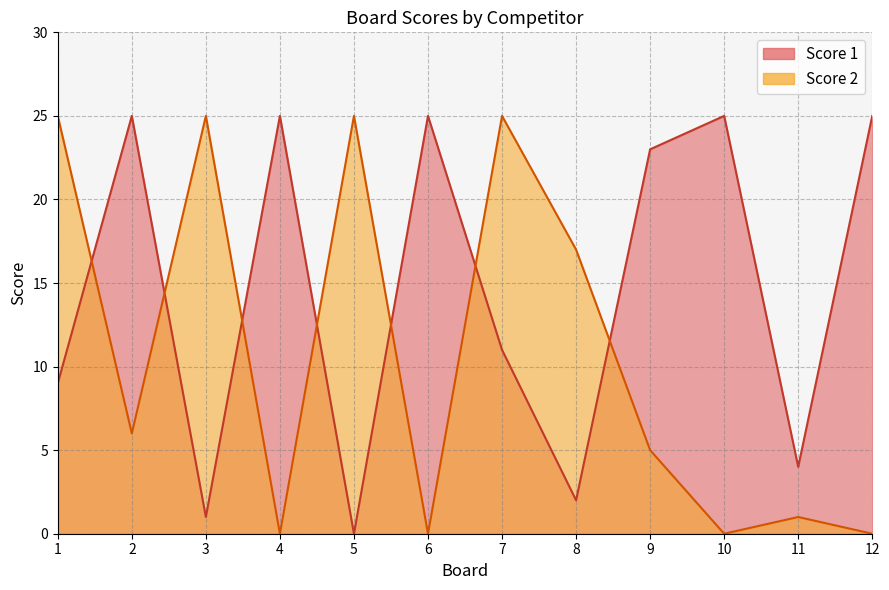

How many times do Score 2 and Score 1 cross each other?

7